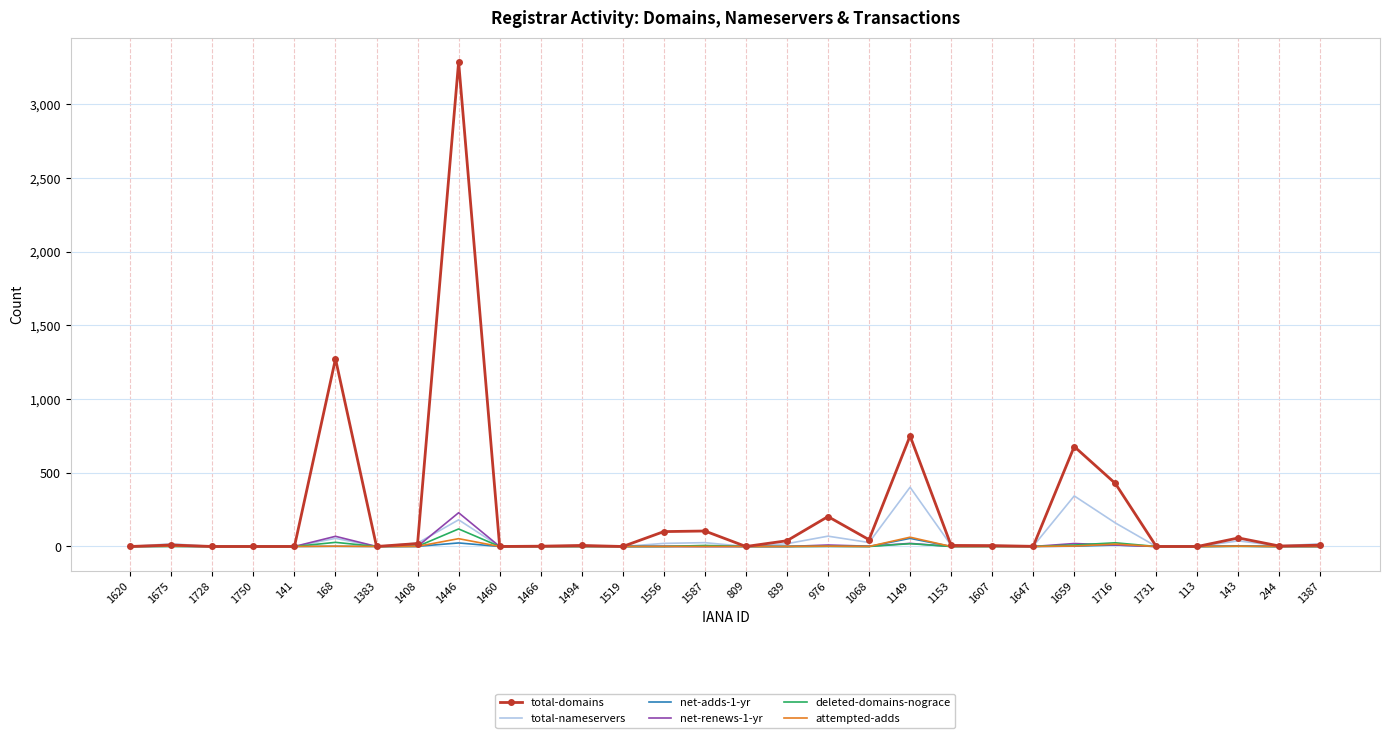

Count the number of data series in this chart.

6